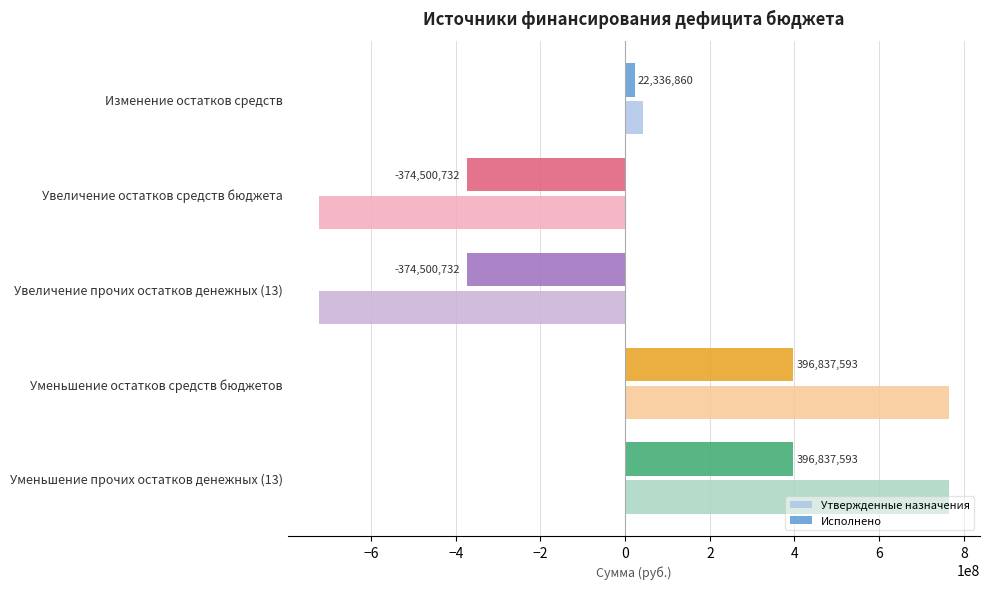

How many data points in Исполнено are above 22336860?

3